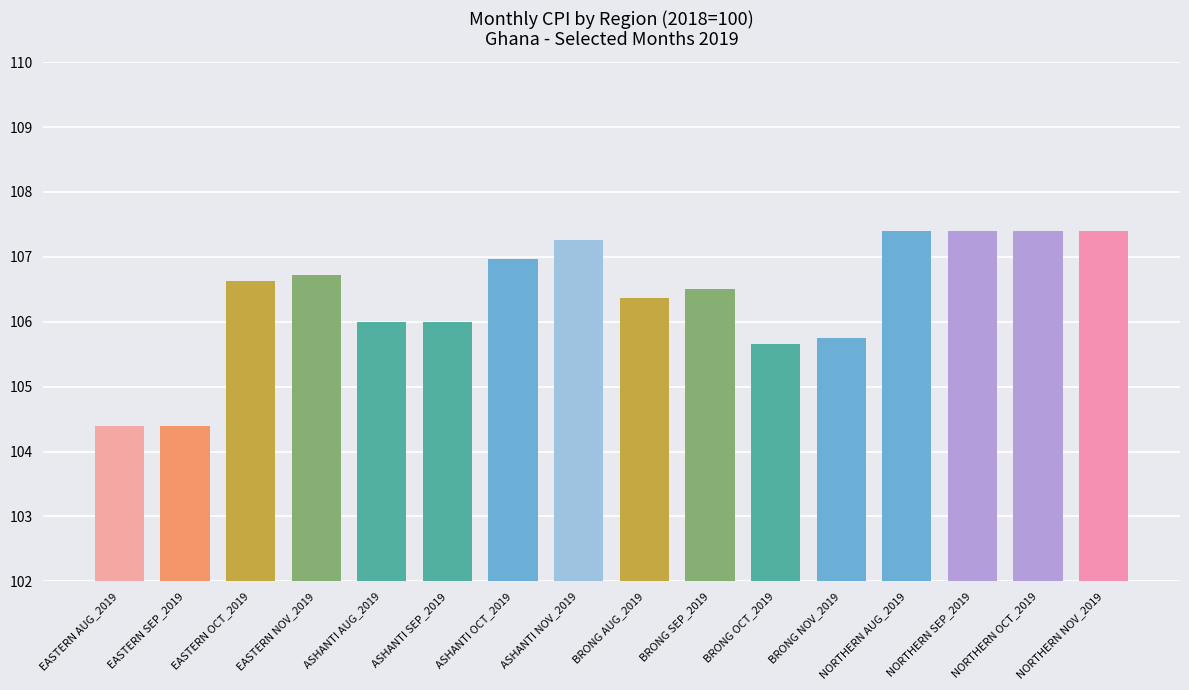

What is the sum of all values?

1702.2